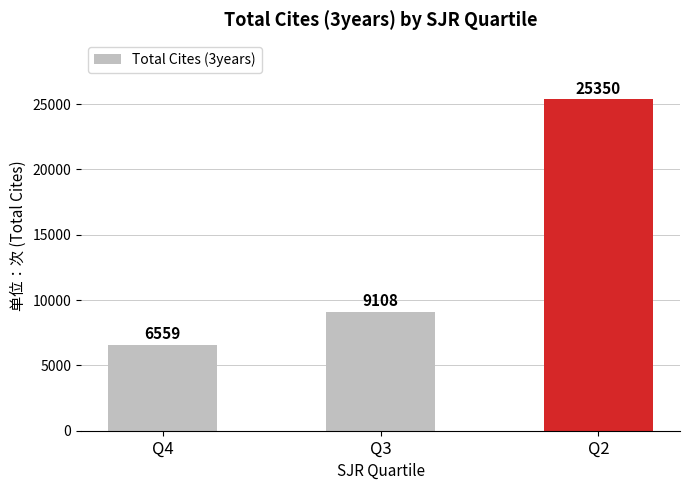

Rank the categories by value from highest to lowest.

Q2, Q3, Q4